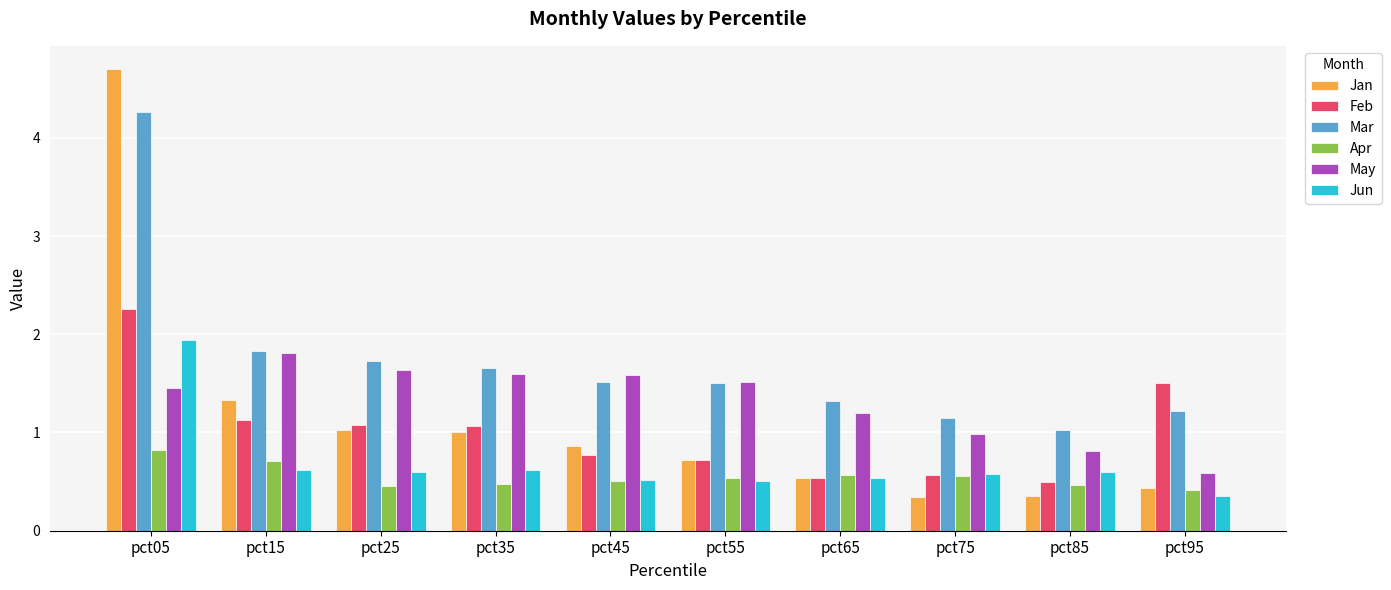

At which label is Jan closest to 2?

pct15